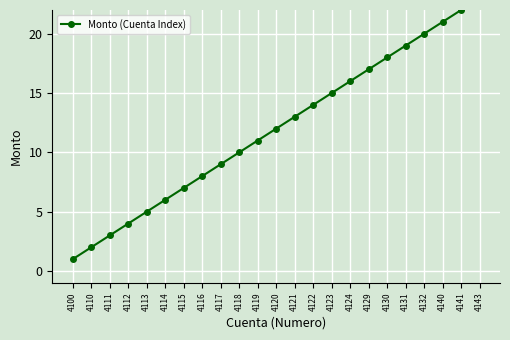

What is the value of the 5th point from the left?

5